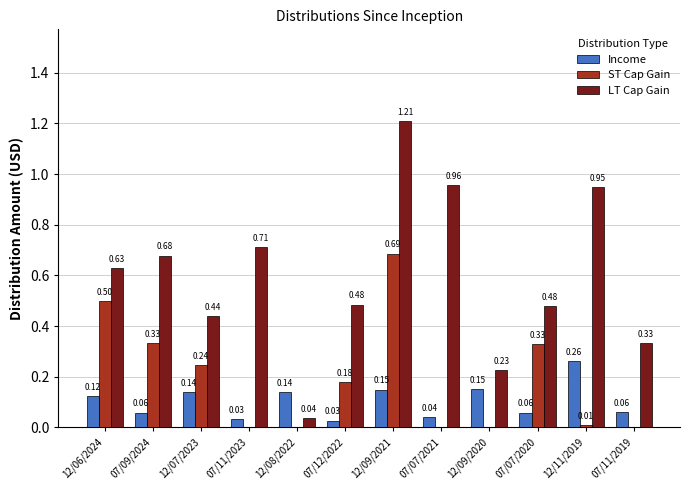

Is it true that LT Cap Gain equals 0.2 at 07/07/2021?

False